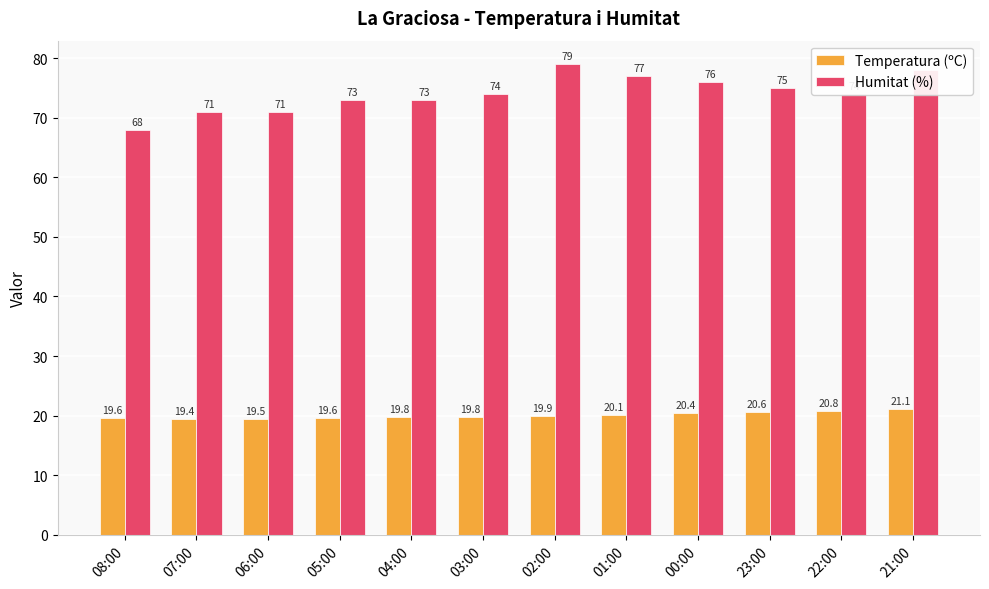

What is the smallest value displayed?

19.4